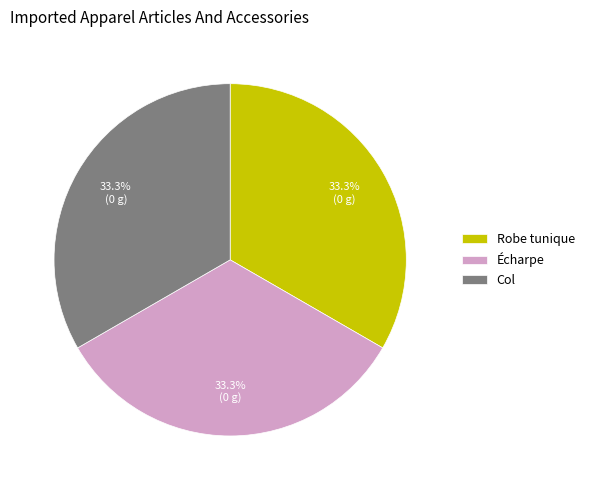

Is there a majority slice in this chart?

No